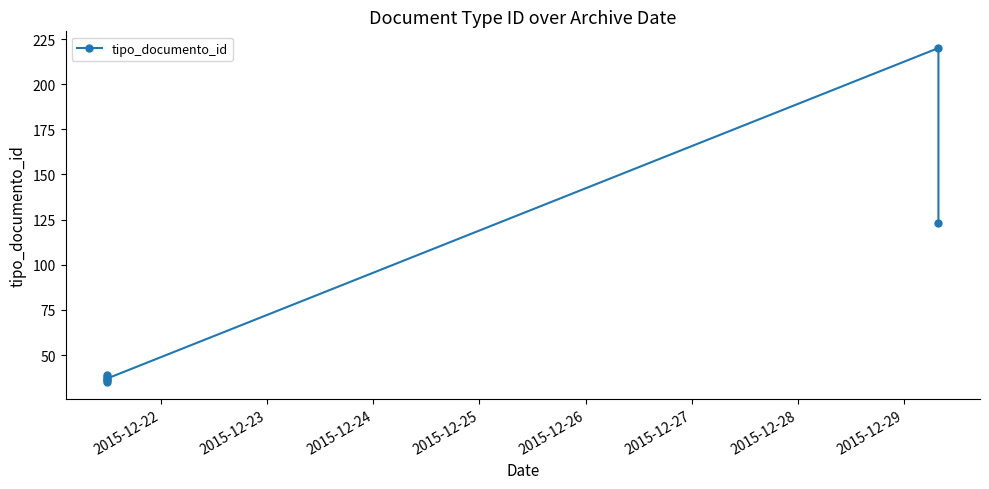

How many points are higher than both their immediate neighbors (excluding endpoints)?

3